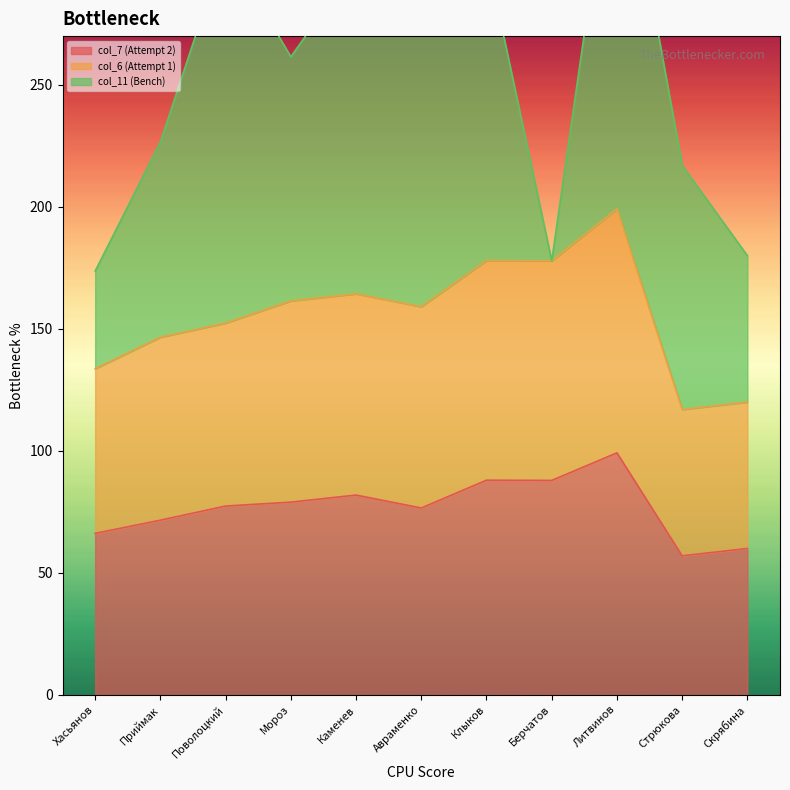

Is it true that col_6 (Attempt 1) equals 120.0 at Скрябина?

True